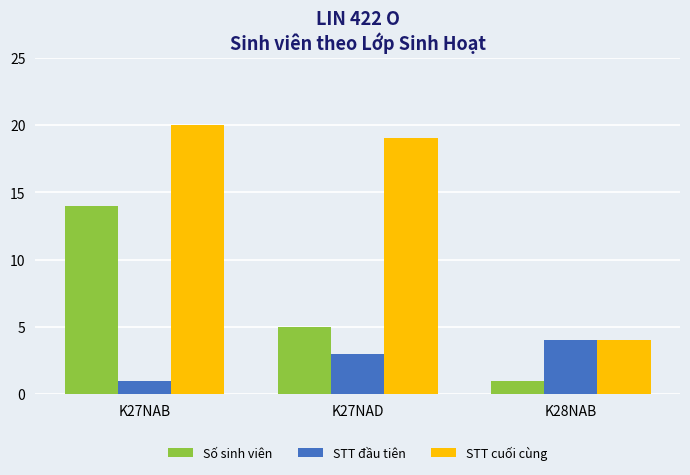

True or false: STT cuối cùng has a value of 32 at K27NAD.

False